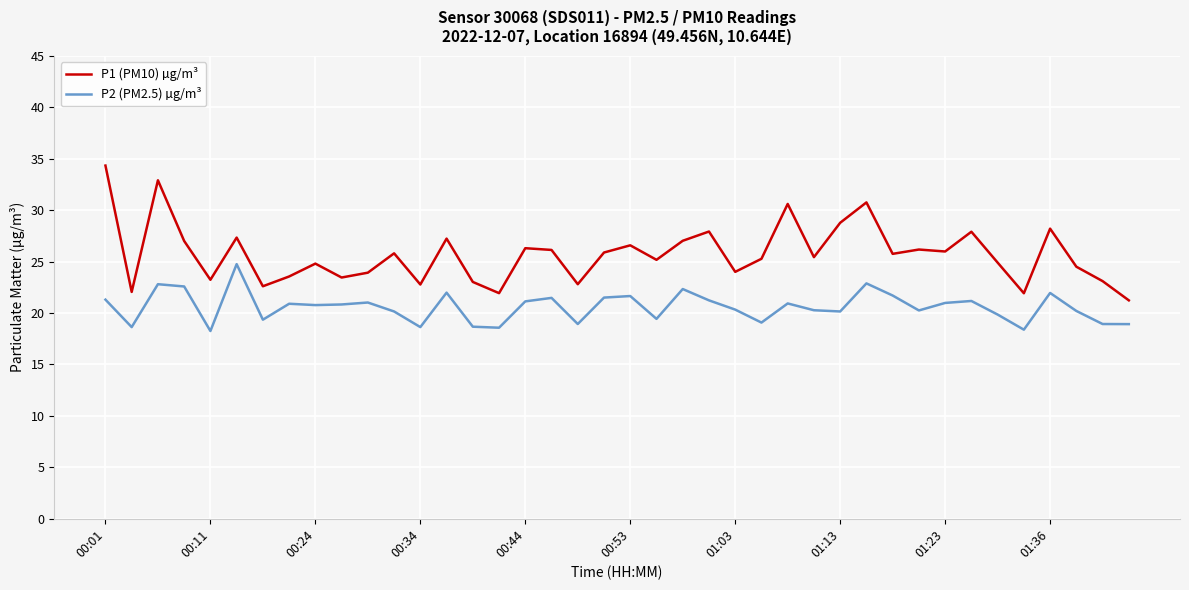

True or false: P2 (PM2.5) µg/m³ and P1 (PM10) µg/m³ intersect in this chart.

False